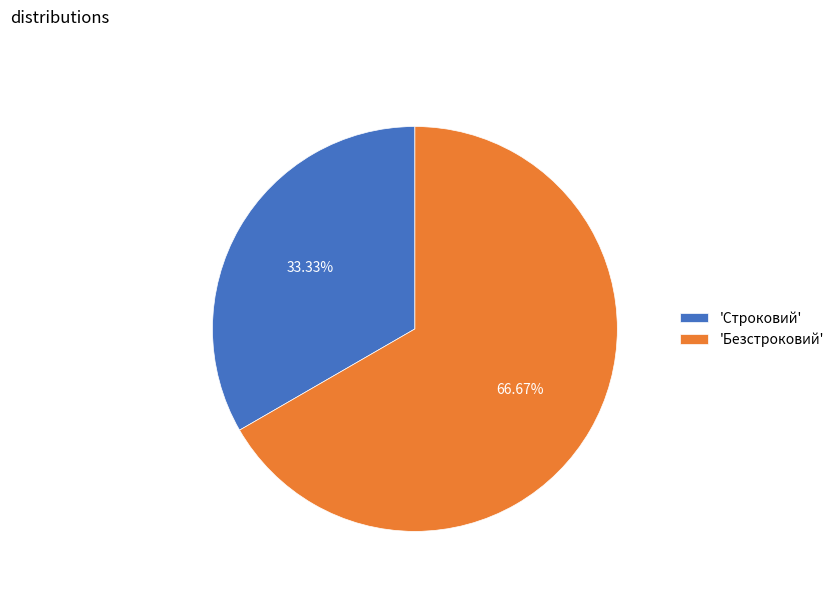

How many segments does this pie chart have?

2